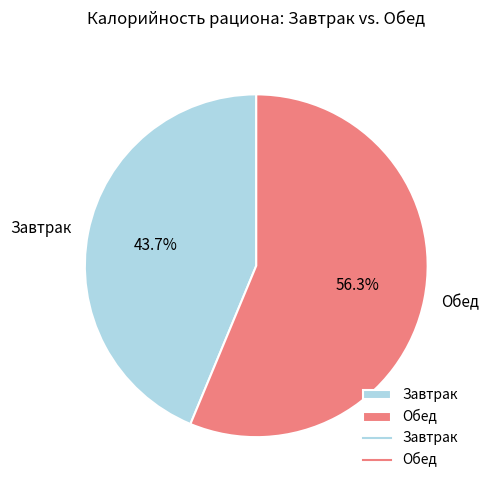

Rank the categories by value from lowest to highest.

Завтрак, Обед